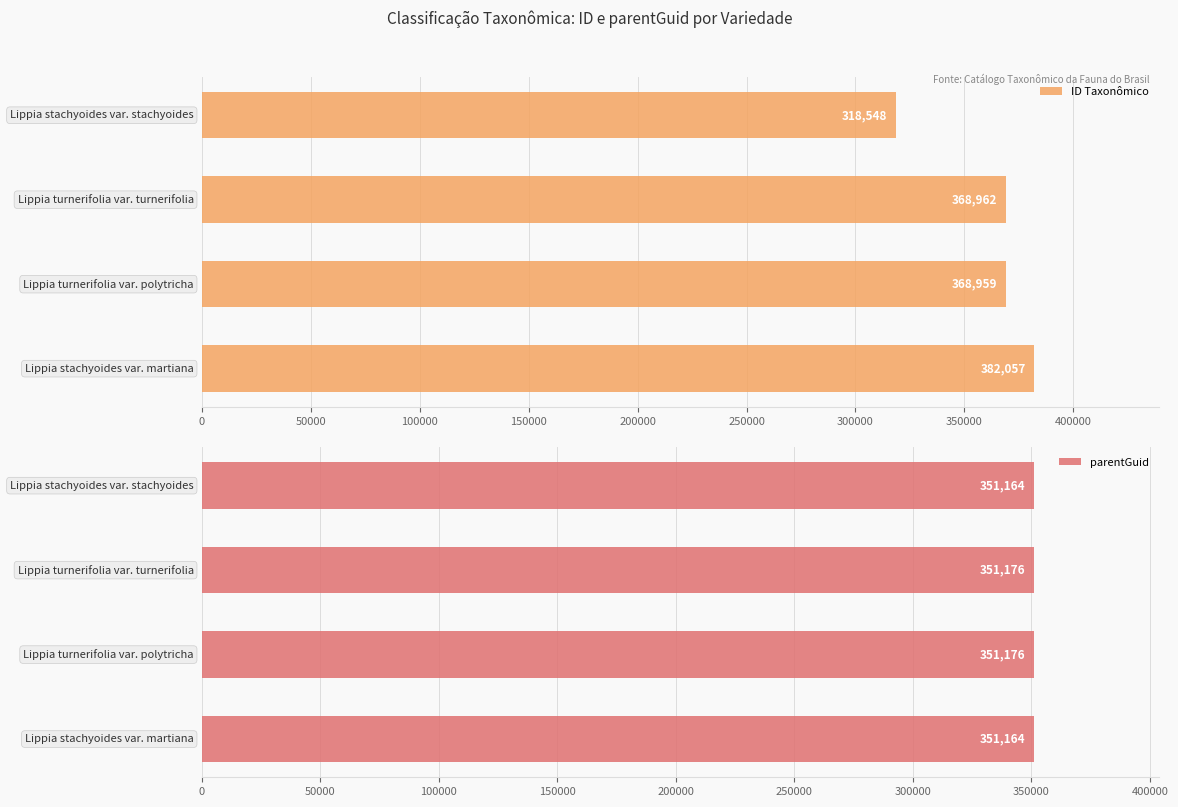

How many data points in ID Taxonômico are above 368962?

1